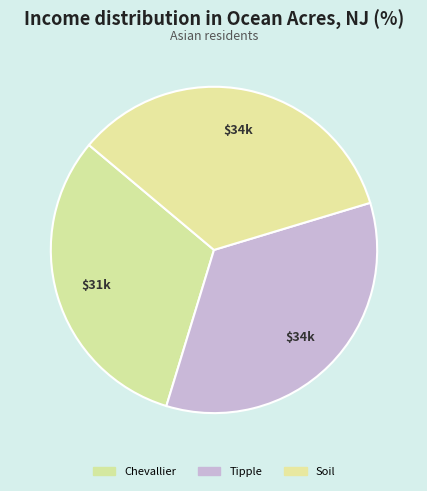

Does Chevallier account for over 50% of the chart?

No